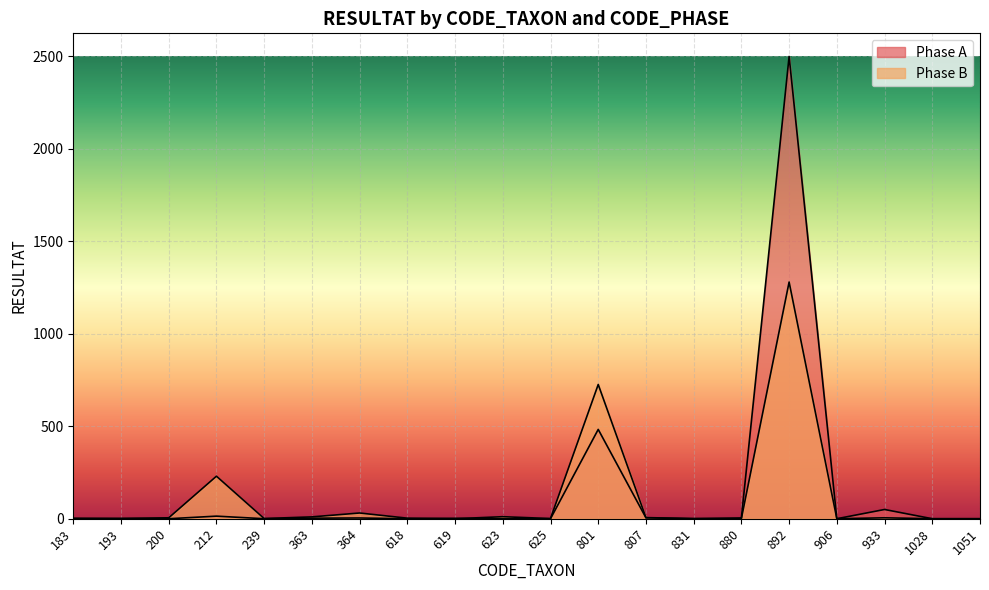

How many positive values does the Phase B series have?

16